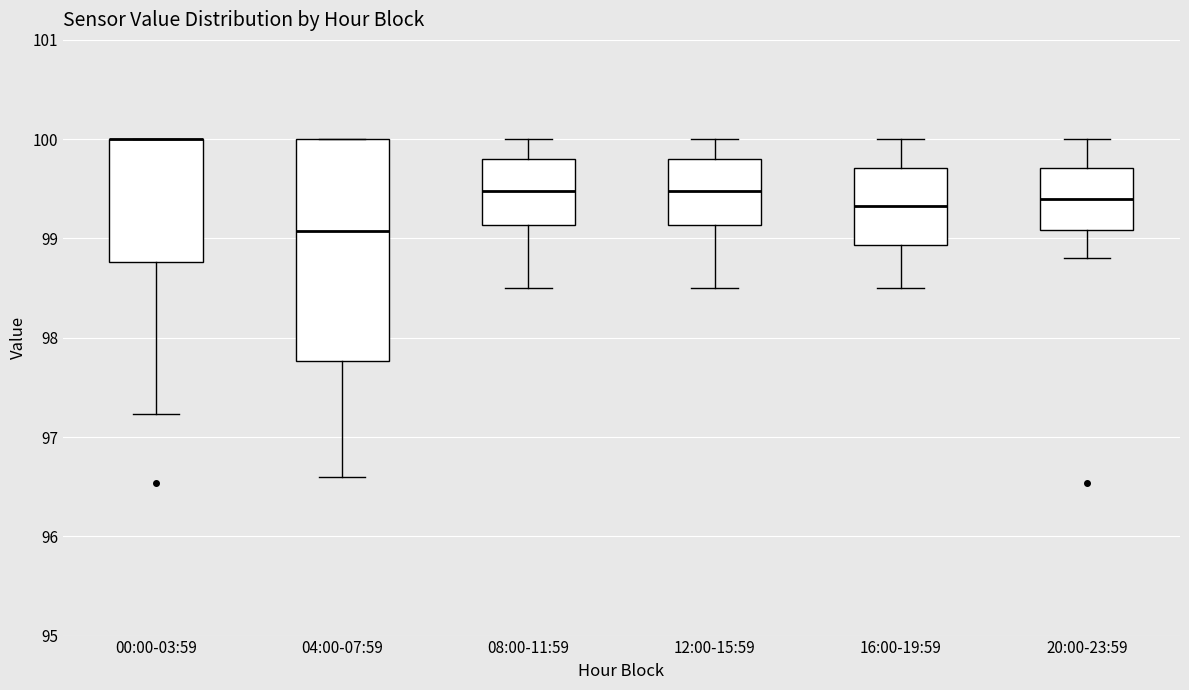

Where is the lower edge of the box for 20:00-23:59 on the y-axis? The values are not printed on the chart, so give them approximately, as read against the axis.

99.1